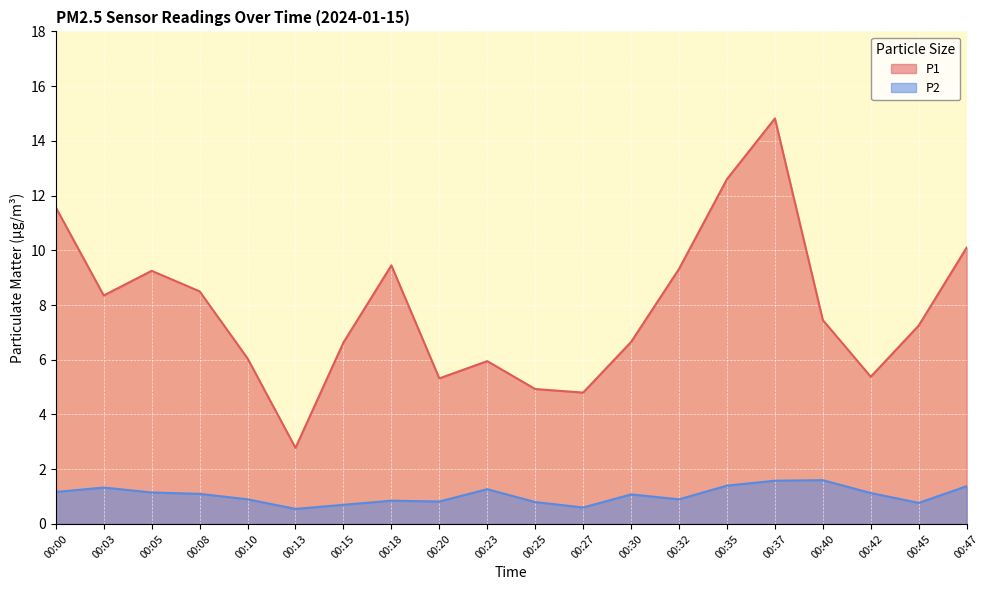

What value does the P1 series have at 00:32?

9.3